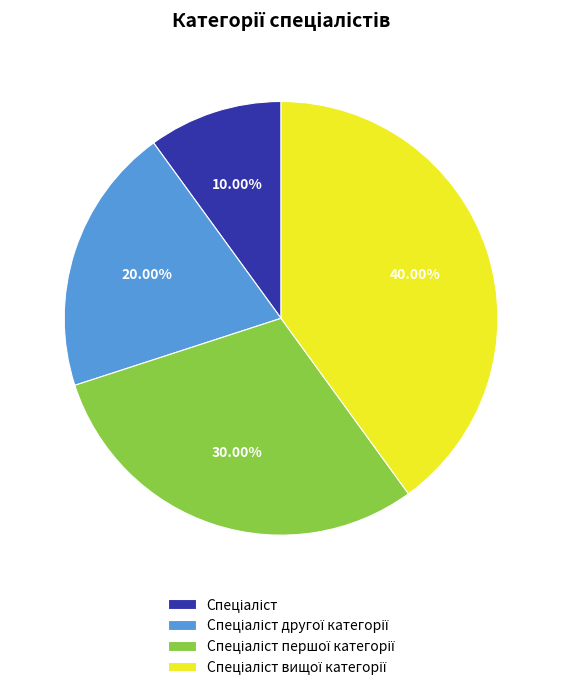

To the nearest percent, what is the difference between the largest and smallest slice percentages?

30%